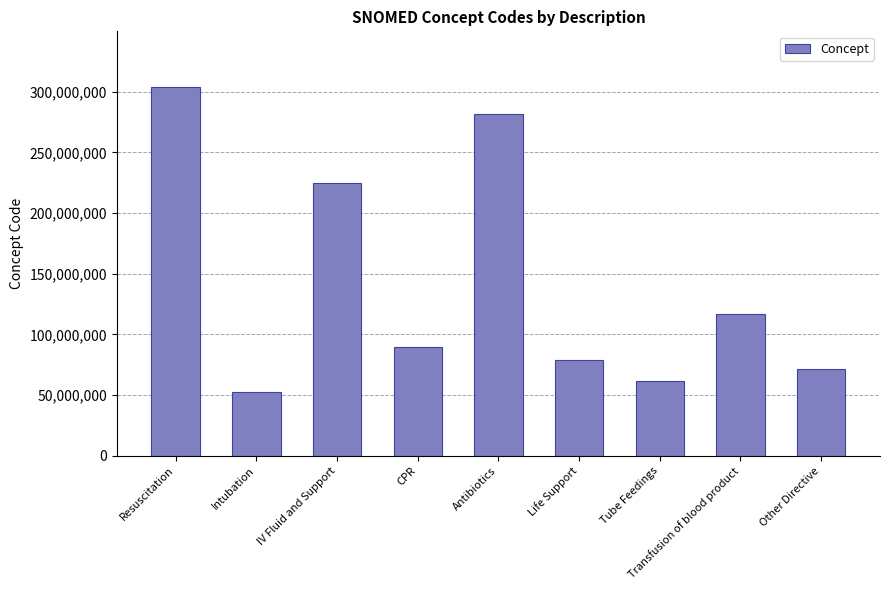

Reading left to right, list all the values displayed in this chart.

Resuscitation=304251008	Intubation=52765003	IV Fluid and Support=225204009	CPR=89666000	Antibiotics=281789004	Life Support=78823007	Tube Feedings=61420007	Transfusion of blood product=116859006	Other Directive=71388002